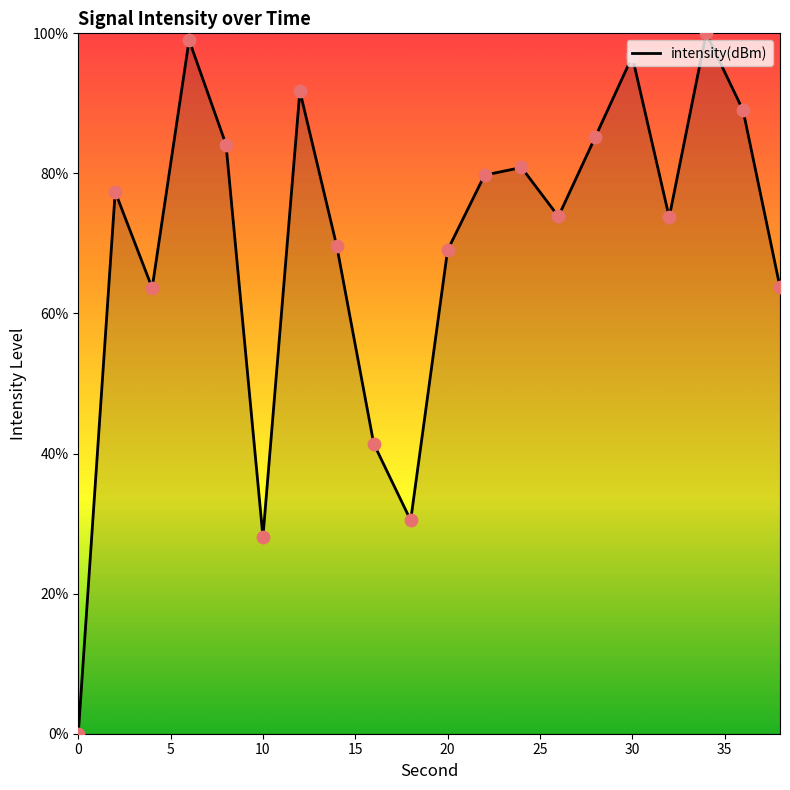

What is the difference between the maximum and minimum values?

100.0